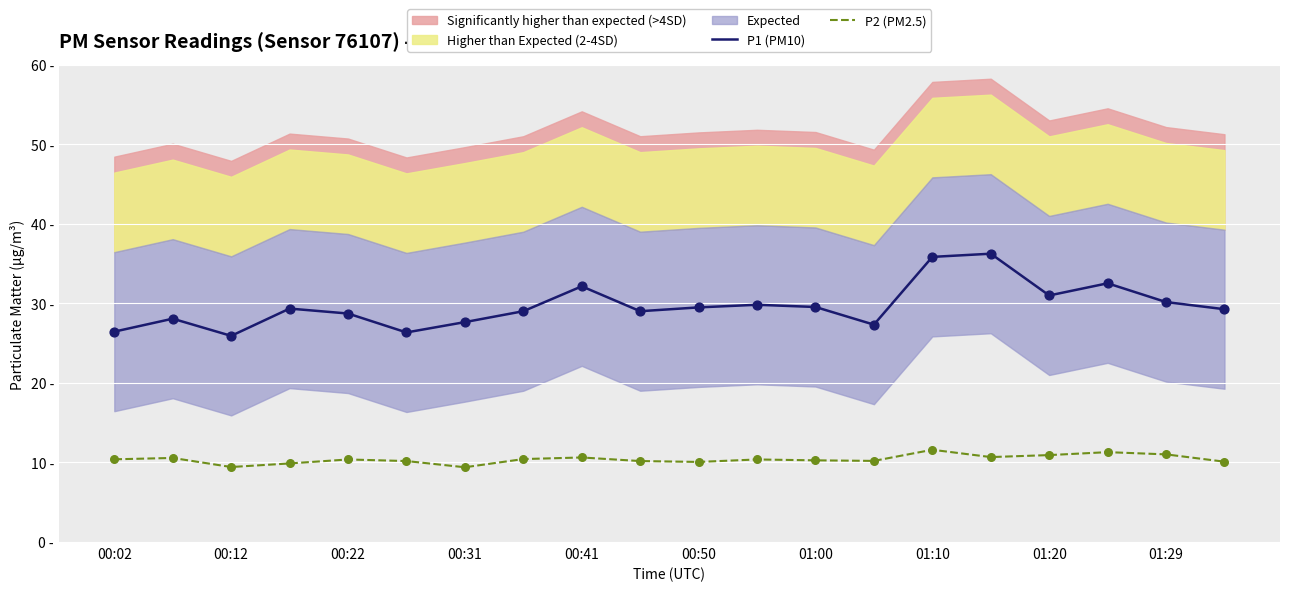

Which series contains the lowest Y value?

P2 (PM2.5)